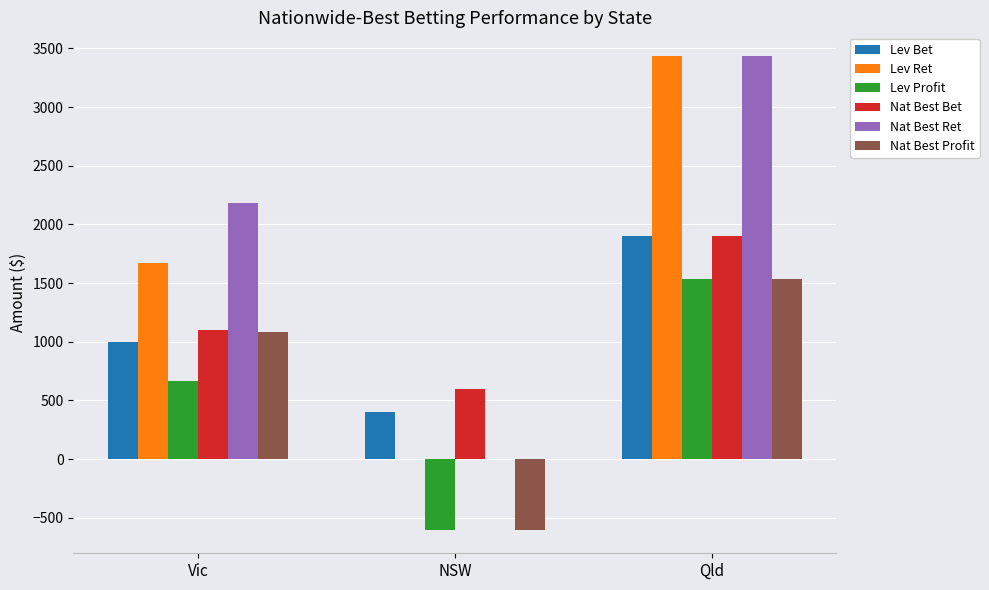

Which label corresponds to the largest value in the chart?

Qld